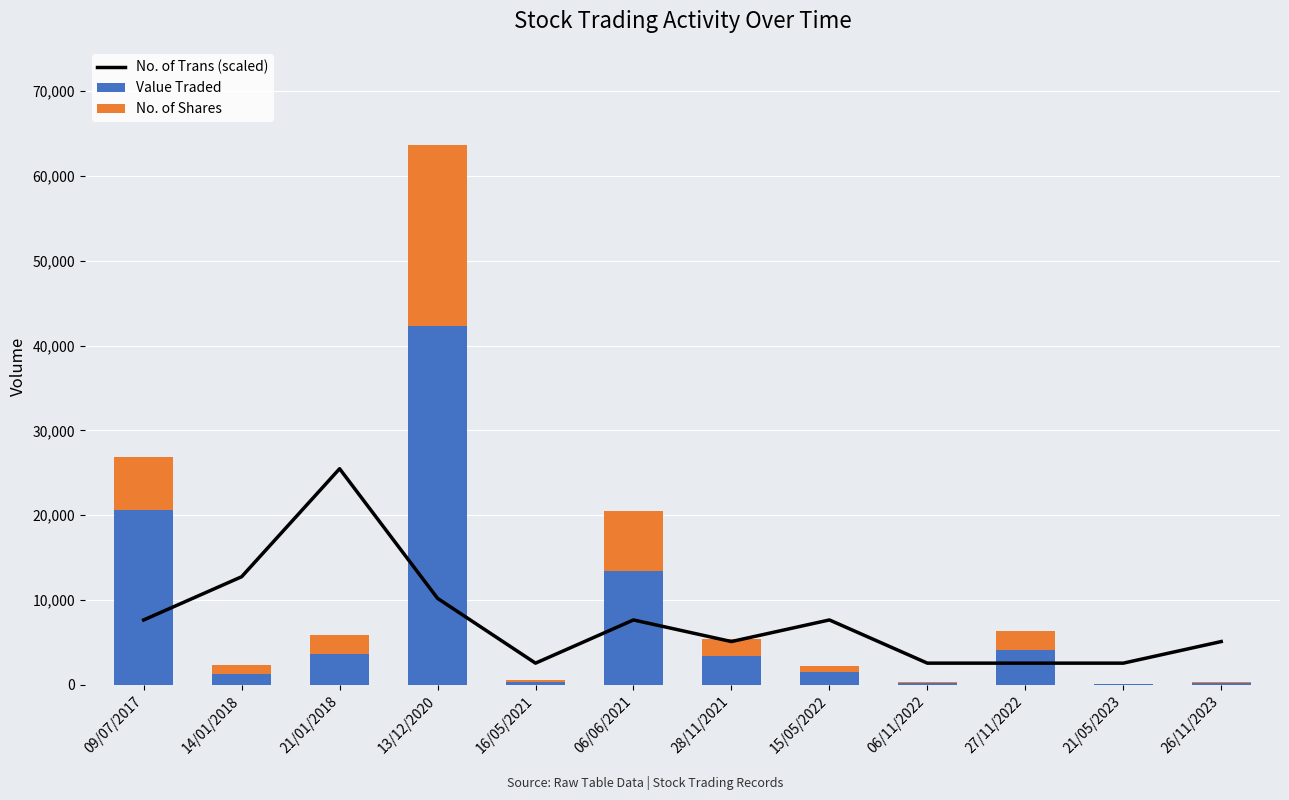

How many values in the No. of Trans (scaled) series exceed 7643?

6